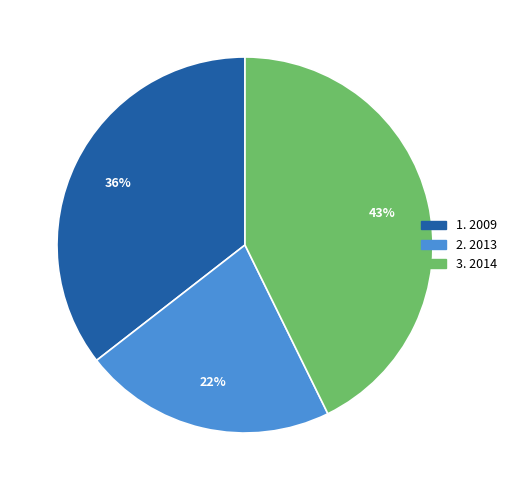

Does any single category account for the majority?

No